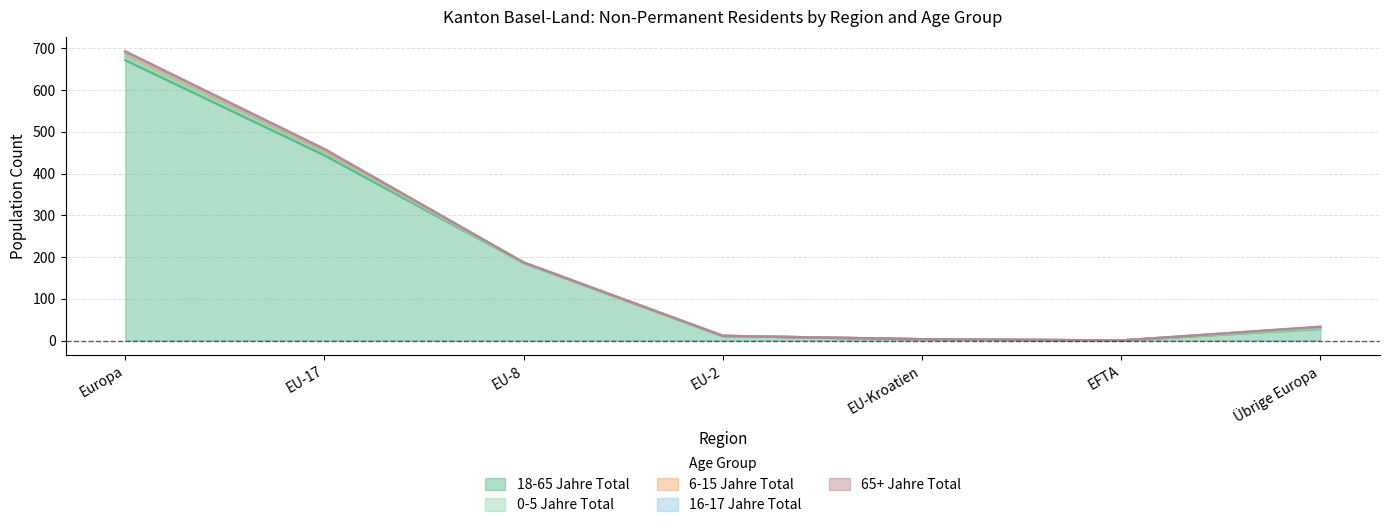

How many values in the 6-15 Jahre Total series are below 1?

3